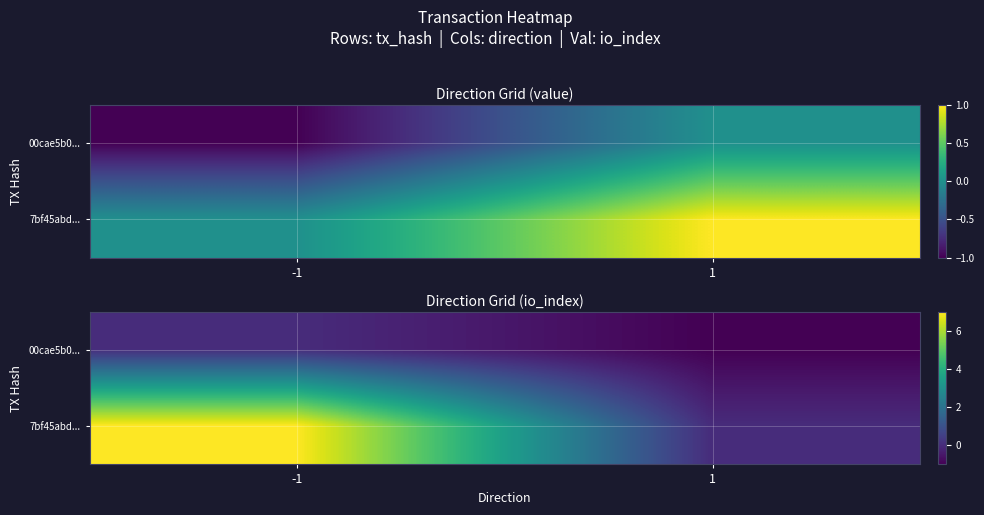

Where is 7bf45abd... nearest to the value 3?

1